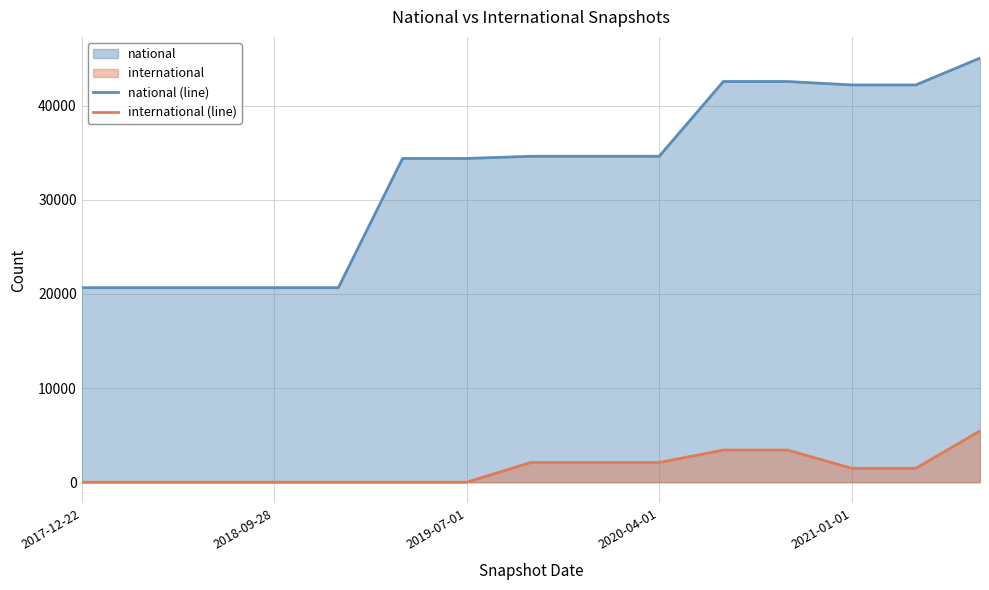

True or false: national (line) and international (line) intersect in this chart.

False